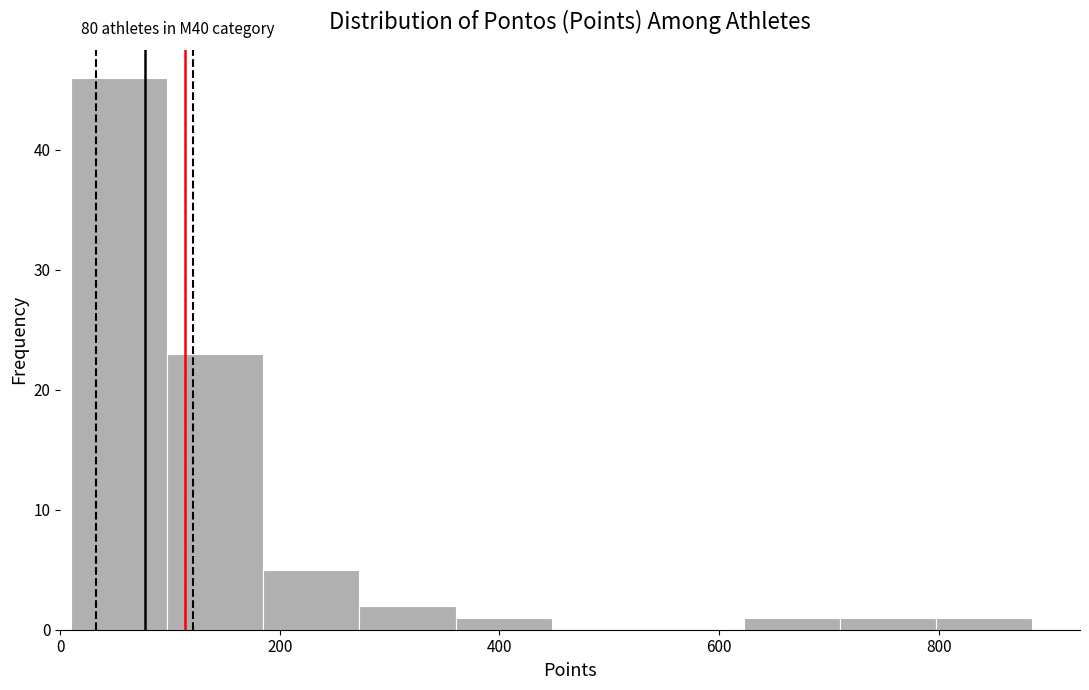

Which range on the x-axis has the tallest bar?

20 to 100